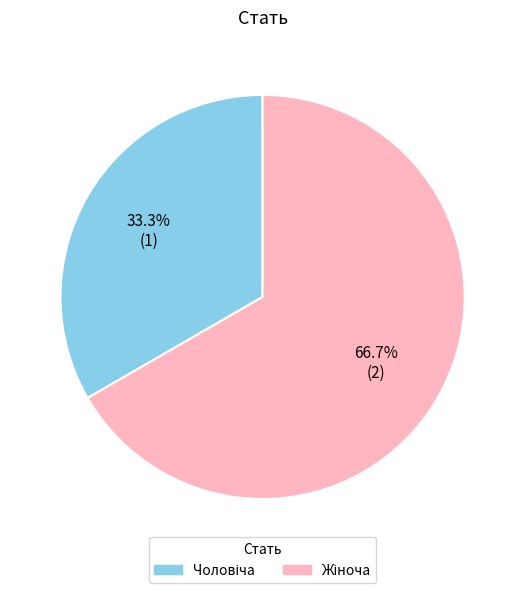

Is there a majority slice in this chart?

Yes